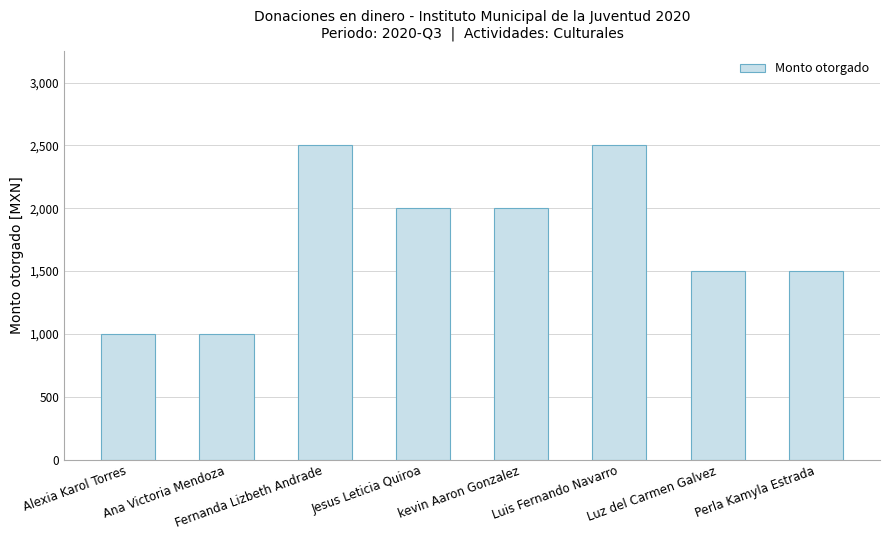

What is the label of the 5th bar from the right?

Jesus Leticia Quiroa